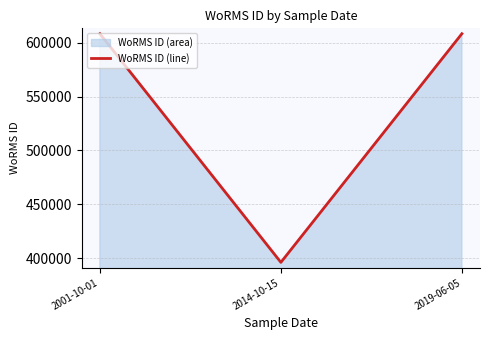

Approximately how many times larger is the value at 2014-10-15 compared to 2019-06-05?

0.7